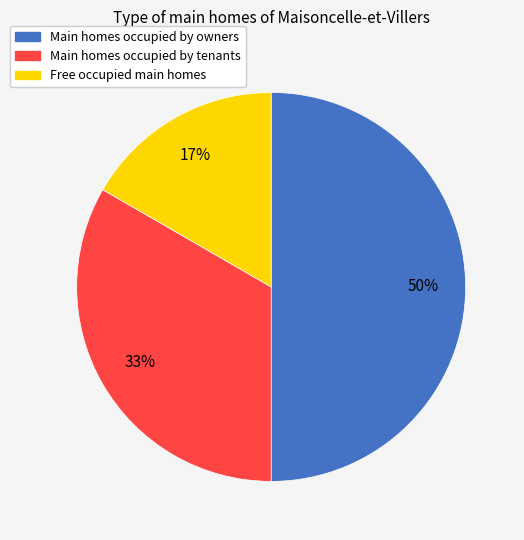

How many slices are in this pie chart?

3